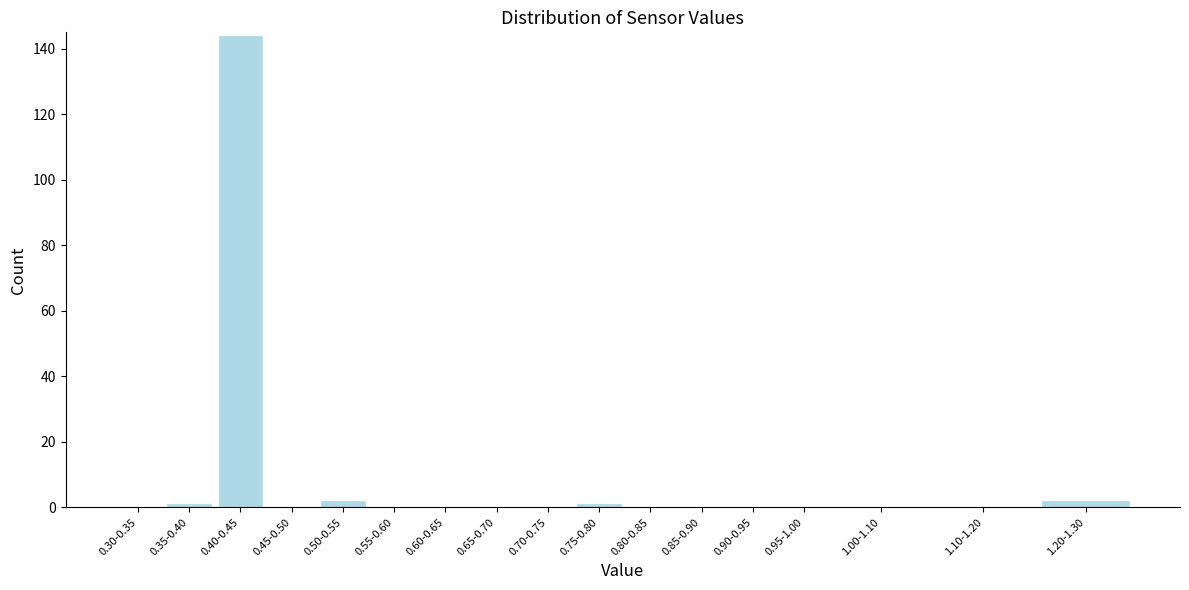

Reading right to left, transcribe all the data shown in this chart.

1.20-1.30=2	1.10-1.20=0	1.00-1.10=0	0.95-1.00=0	0.90-0.95=0	0.85-0.90=0	0.80-0.85=0	0.75-0.80=1	0.70-0.75=0	0.65-0.70=0	0.60-0.65=0	0.55-0.60=0	0.50-0.55=2	0.45-0.50=0	0.40-0.45=144	0.35-0.40=1	0.30-0.35=0